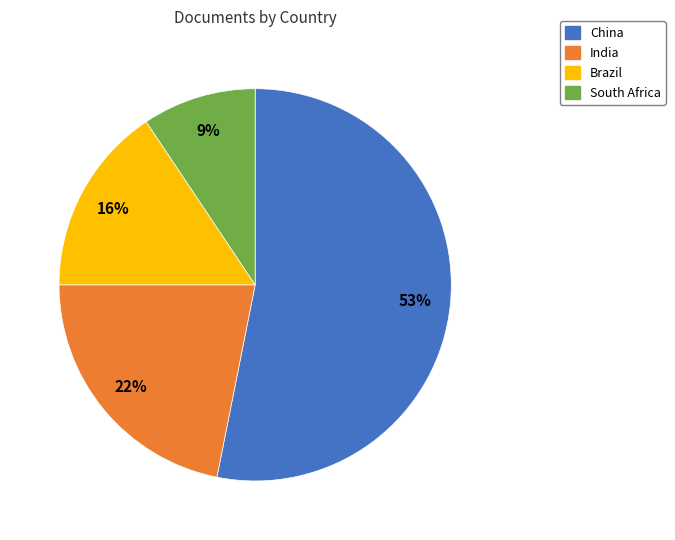

Which category has the smallest portion of the pie?

South Africa